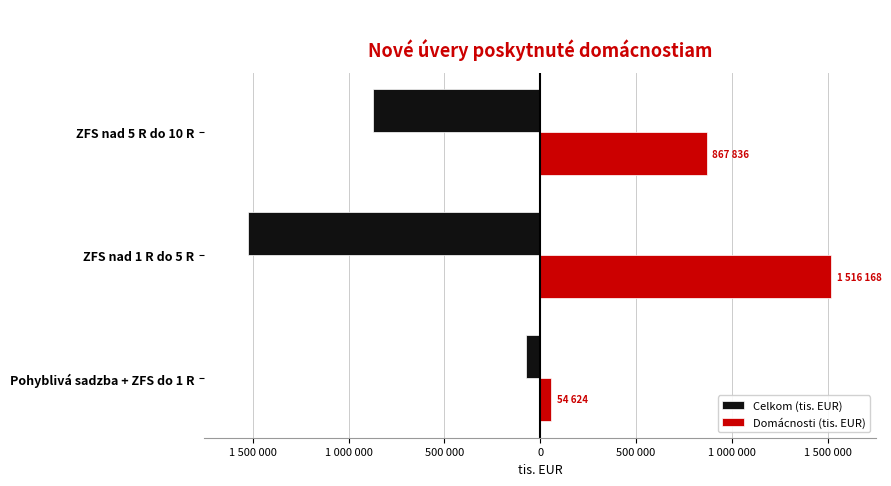

What are all the series names shown in the legend?

Celkom (tis. EUR), Domácnosti (tis. EUR)